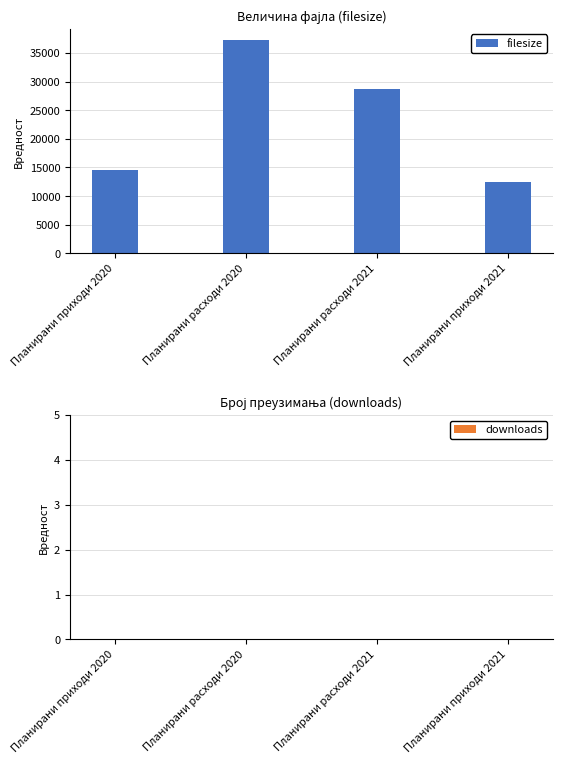

What is the ratio of the value at Планирани приходи 2020 to the value at Планирани расходи 2020?

0.4